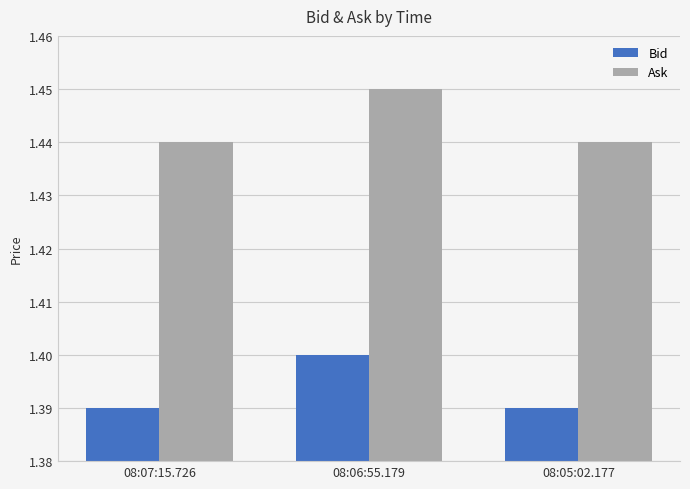

Is the value of Ask at 08:05:02.177 greater than the value of Bid at 08:07:15.726?

Yes